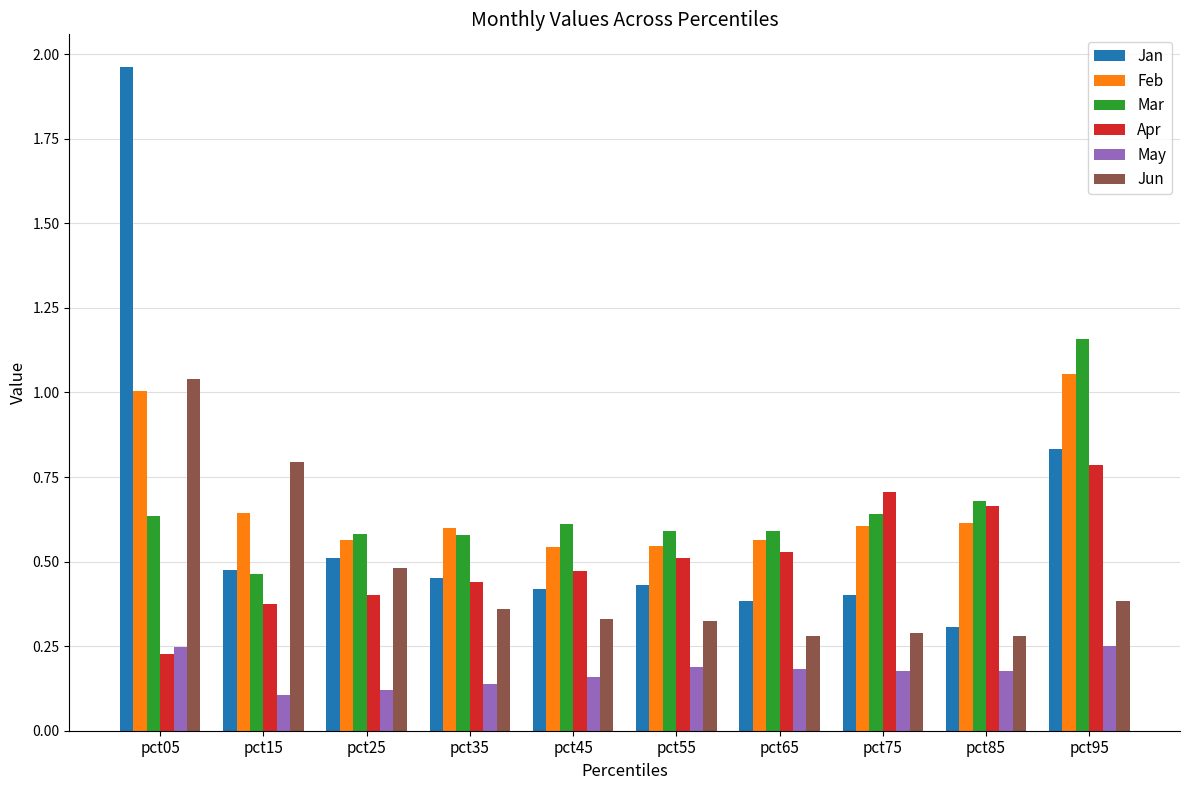

Rank the categories by Apr value from lowest to highest.

pct05, pct15, pct25, pct35, pct45, pct55, pct65, pct85, pct75, pct95